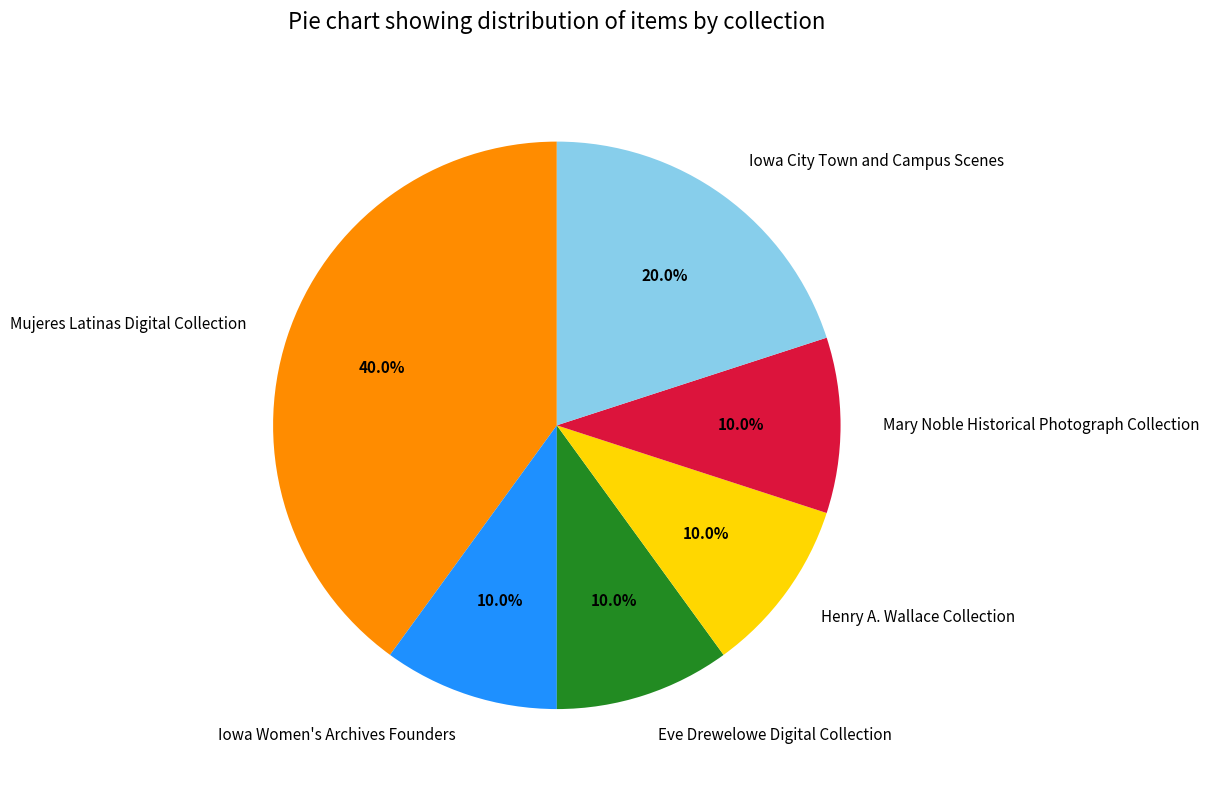

Is Mary Noble Historical Photograph Collection the majority of the pie?

No